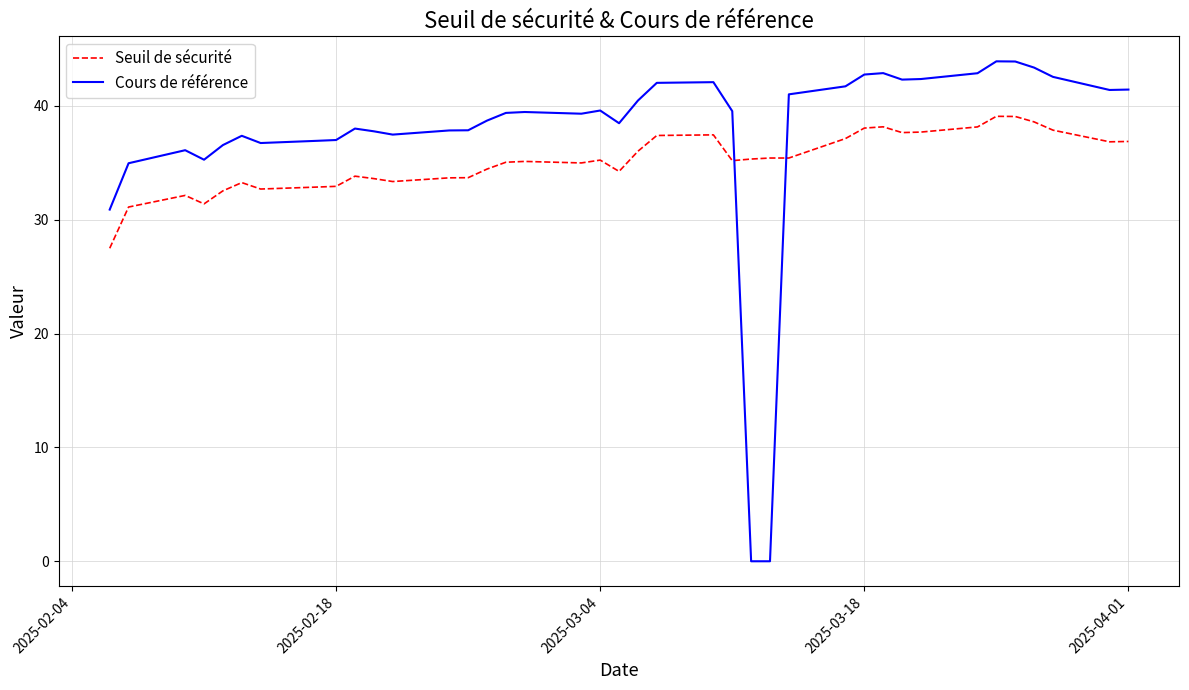

What is the sum of all Seuil de sécurité values?

1370.8